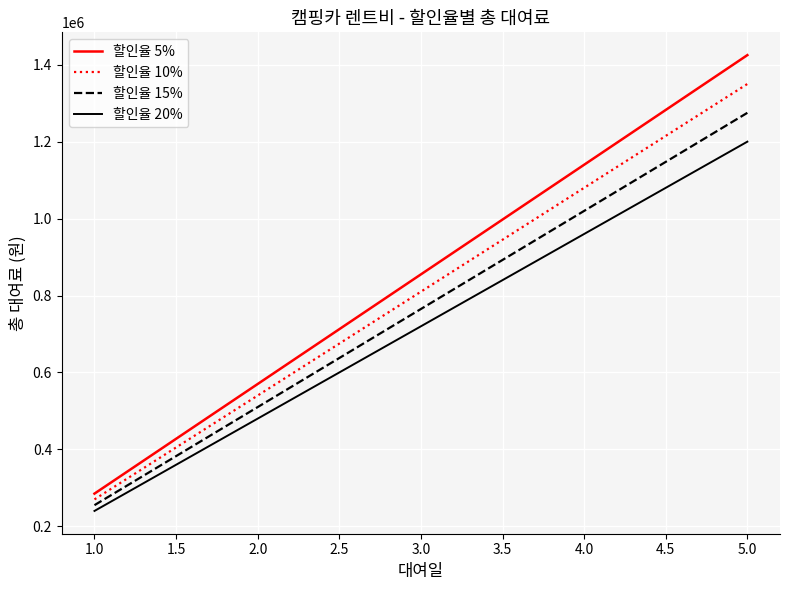

What is the highest value of the 할인율 10% series?

1350000